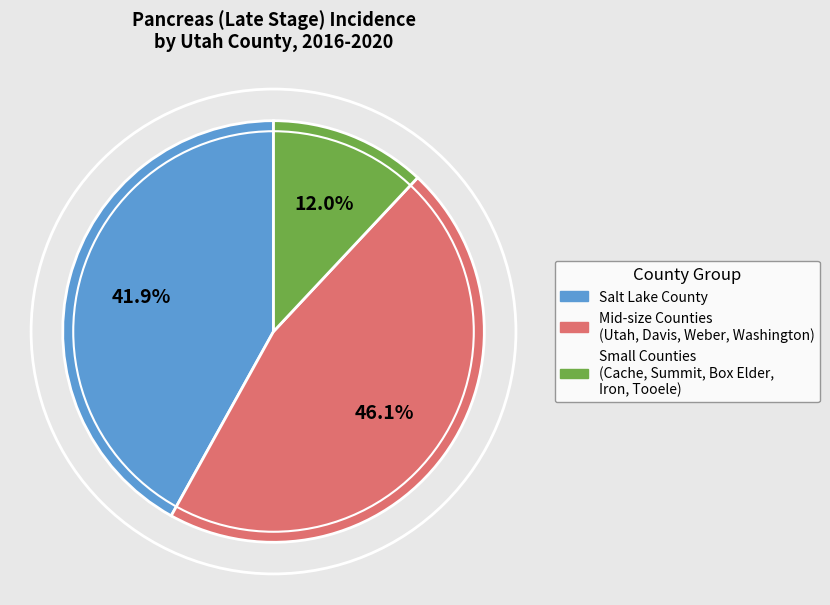

Does any single category account for the majority?

No